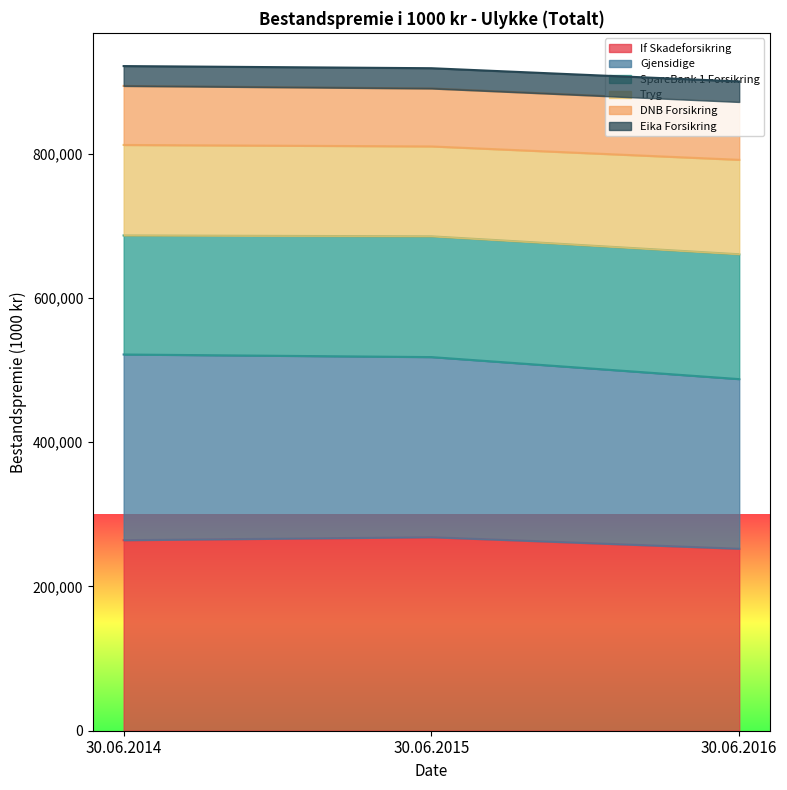

Is it true that If Skadeforsikring equals 64979 at 30.06.2015?

False